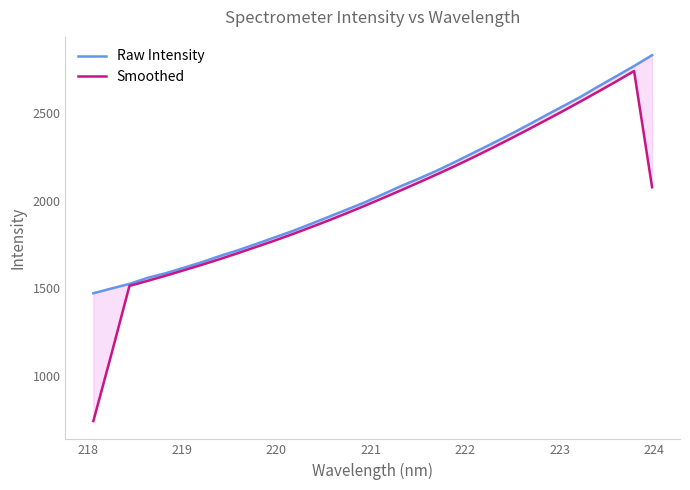

What is the difference between the maximum and minimum values in the Raw Intensity series?

1358.0